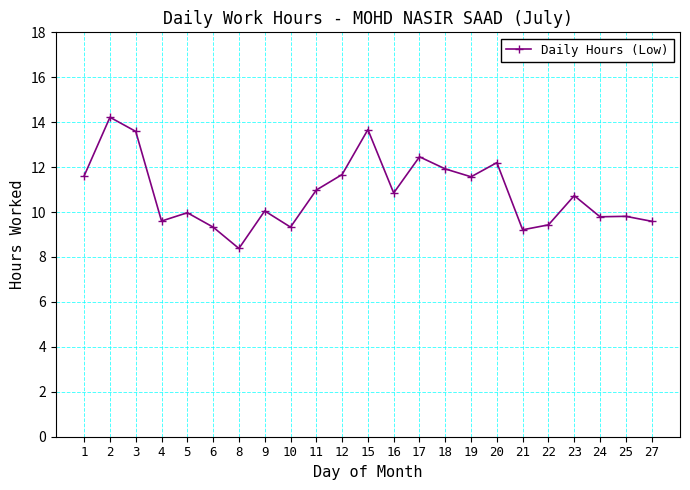

What is the change in value from 17 to 18?

-0.5